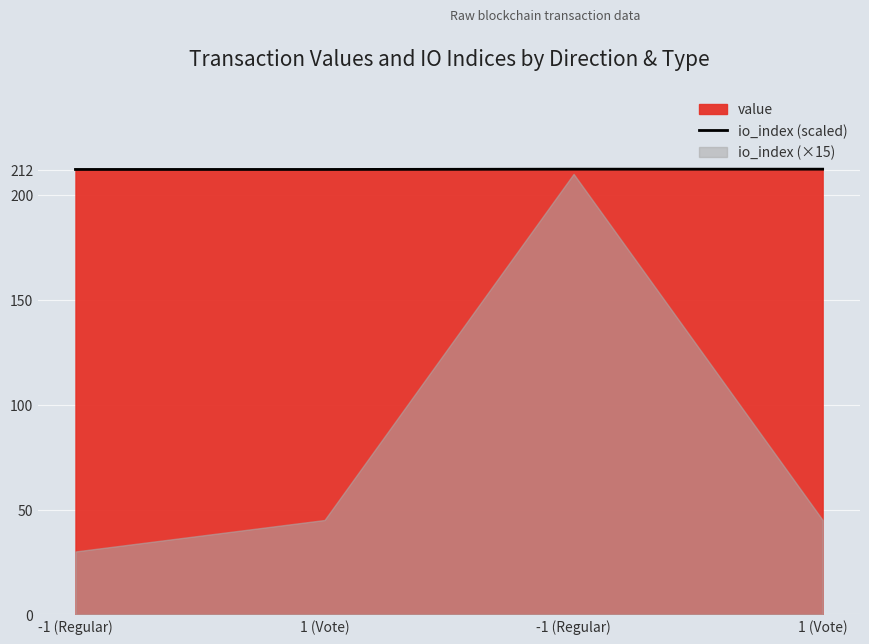

At which category does the chart reach its peak across all series?

-1 (Regular)